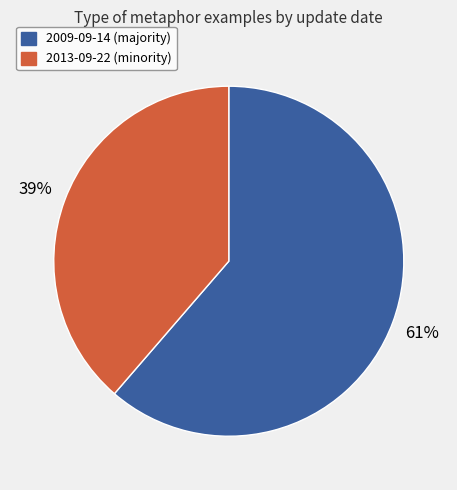

To the nearest percent, what is the average slice percentage?

50%